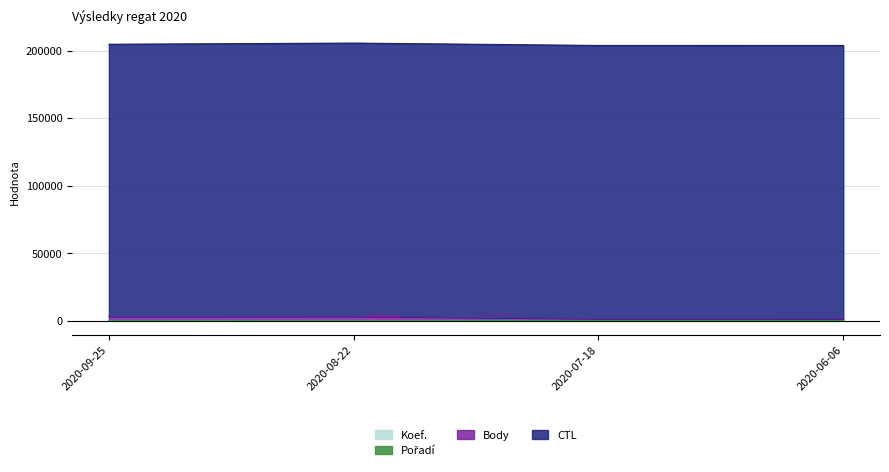

True or false: CTL and Body intersect in this chart.

False